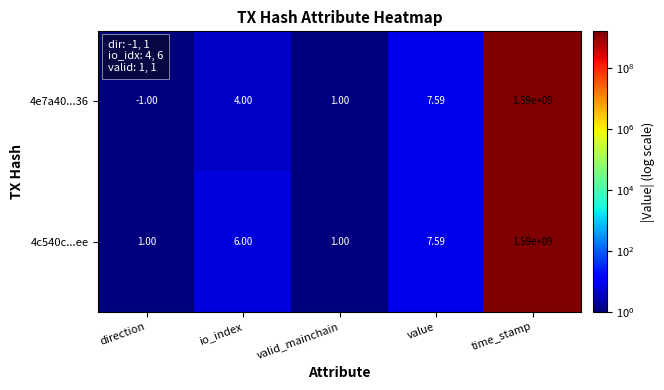

At which label is 4e7a40...36 closest to 794999999?

value